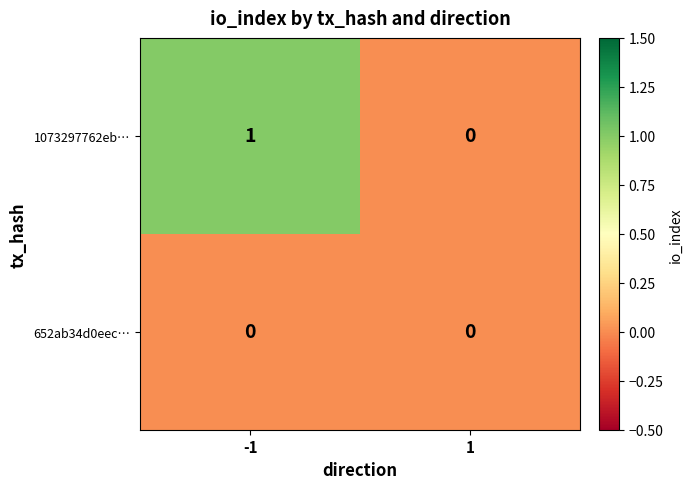

What is the total value across all series at -1?

1